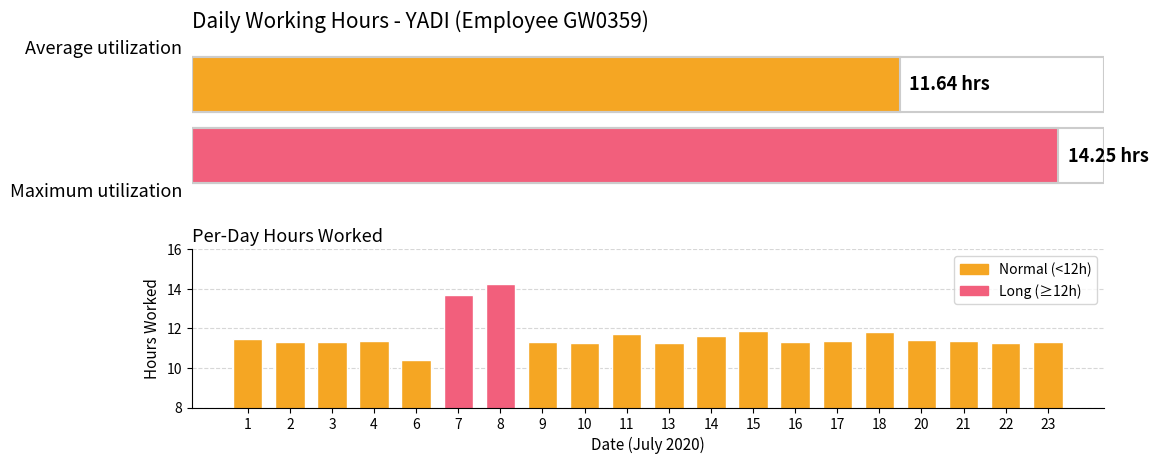

Count the number of values greater than 11.

19